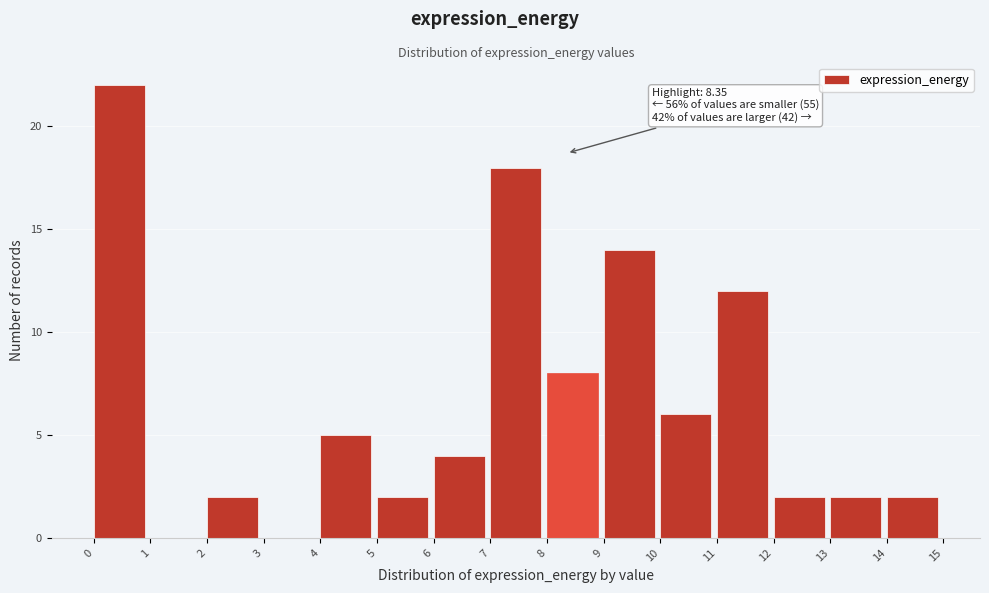

Which range on the x-axis has the tallest bar?

0 to 1